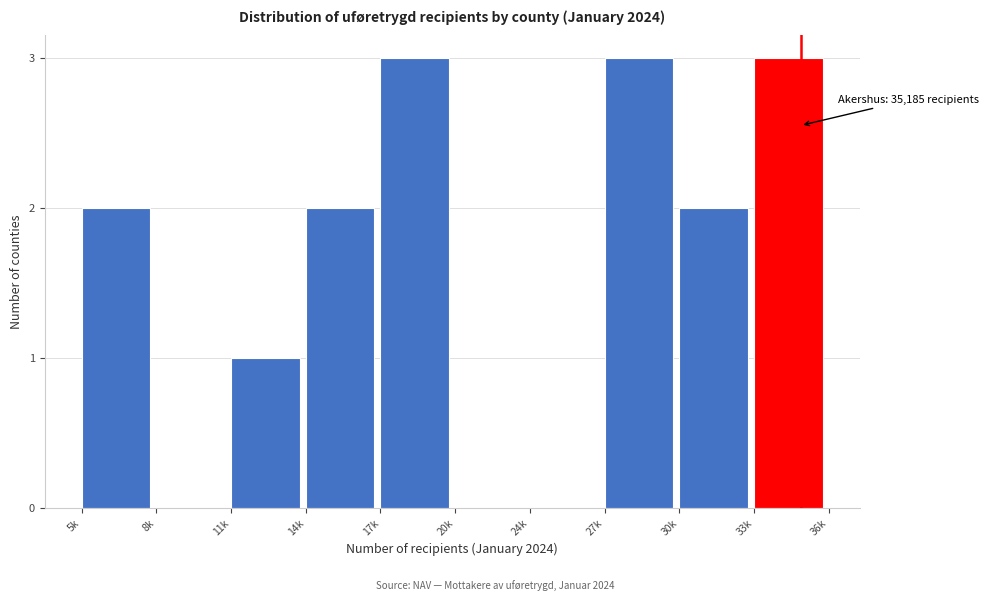

Reading left to right, transcribe all the data shown in this chart.

5k=2	8k=0	11k=1	14k=2	17k=3	20k=0	24k=0	27k=3	30k=2	33k=3